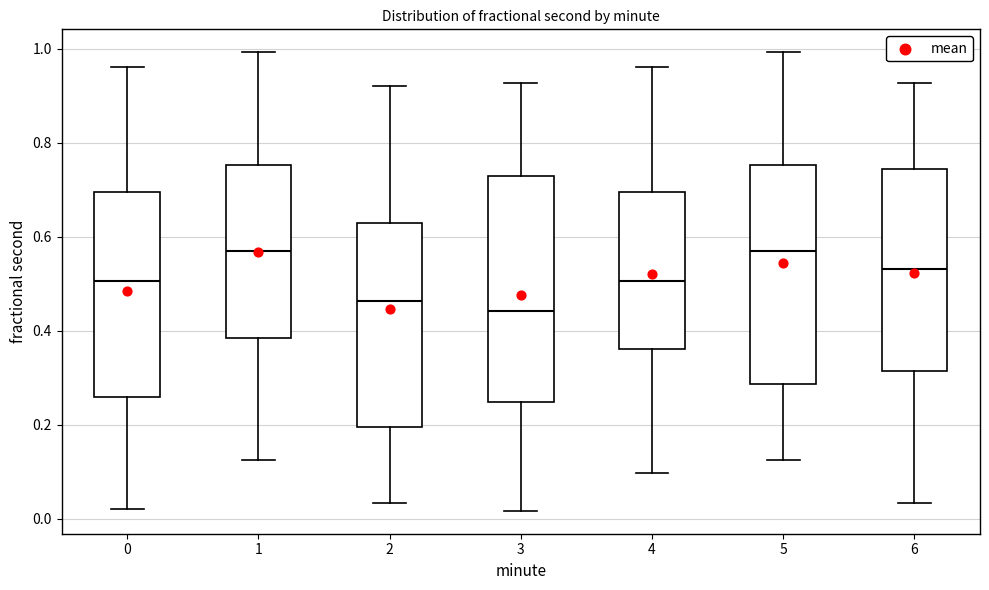

Which box has the lowest median line?

3